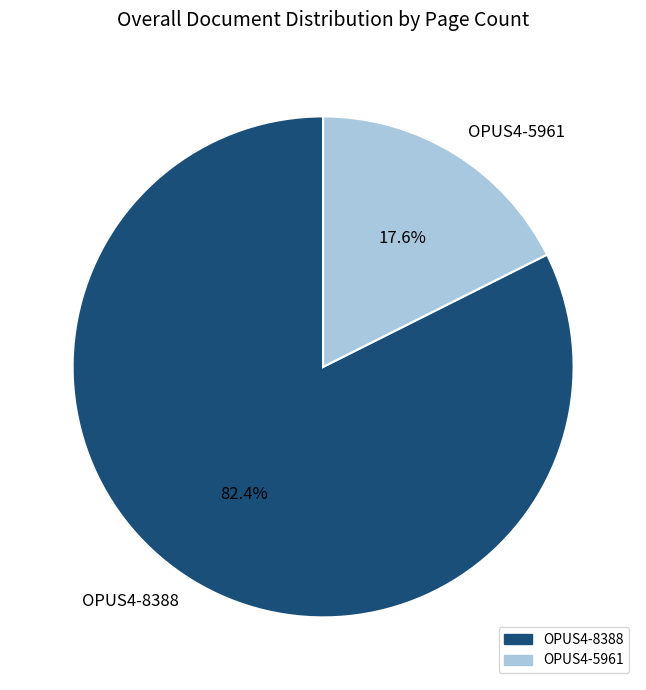

To the nearest percent, what is the combined percentage of OPUS4-8388 and OPUS4-5961?

100%